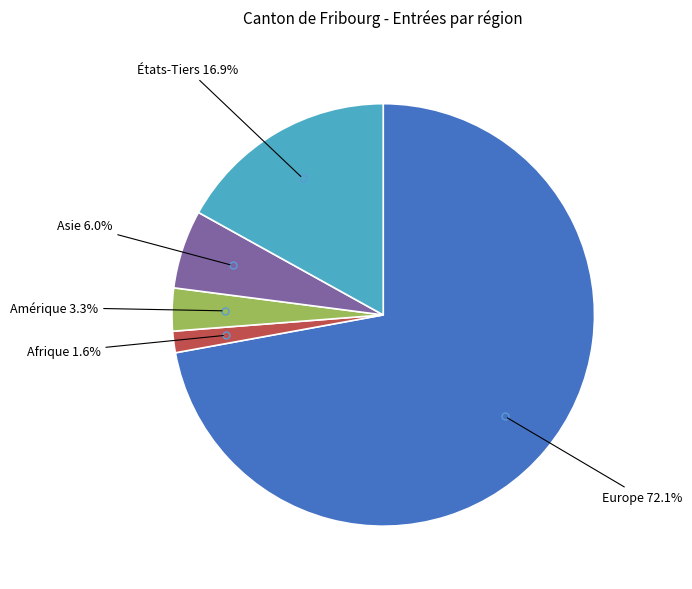

Is there a majority slice in this chart?

Yes